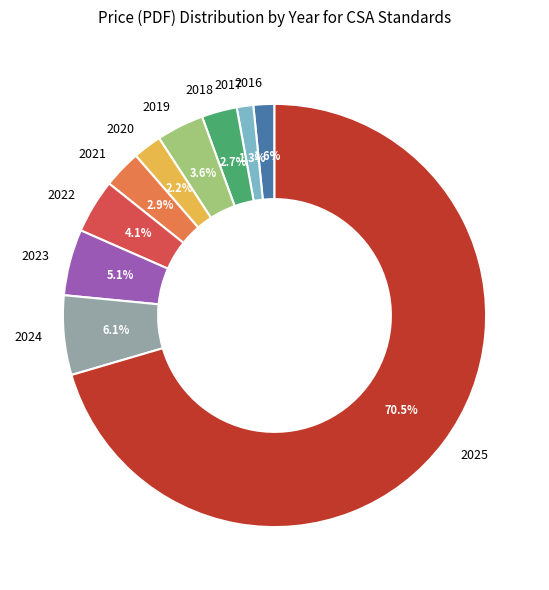

True or false: 2023 accounts for 5% of the total.

True